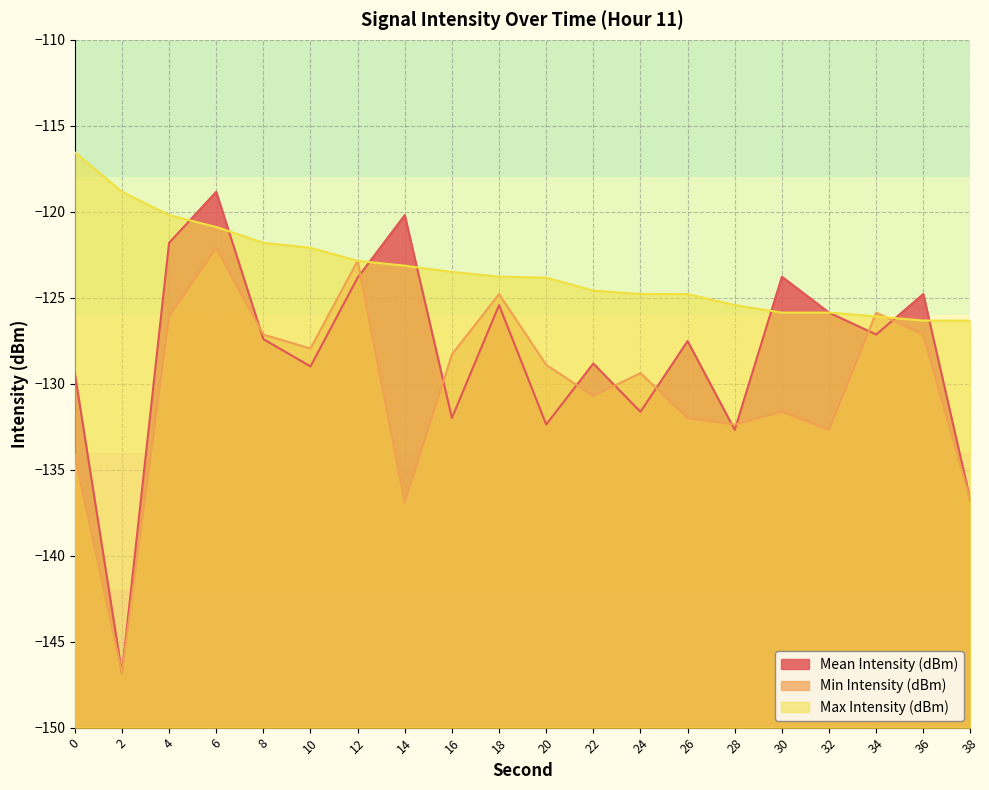

What is the sum of the Max Intensity (dBm) values at 24 and 34?

-250.9